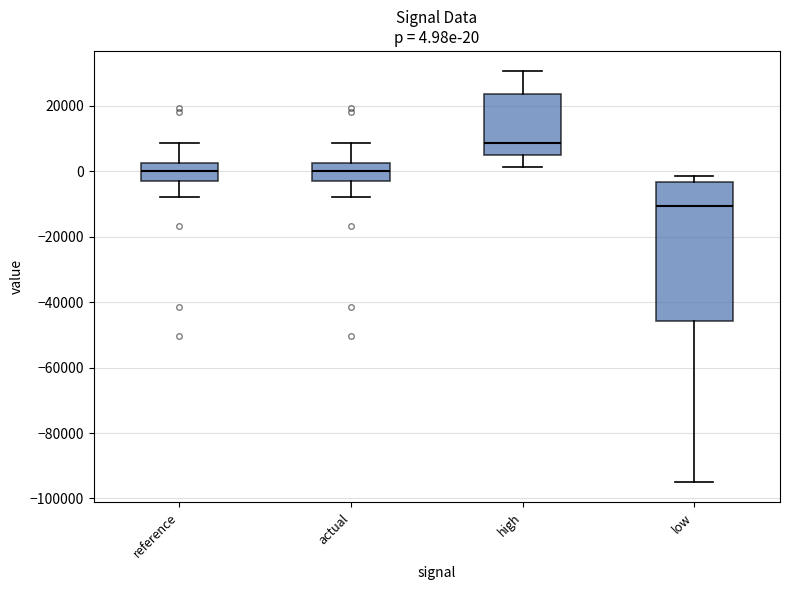

Comparing the boxes themselves (not the whiskers), which one is the tallest?

low